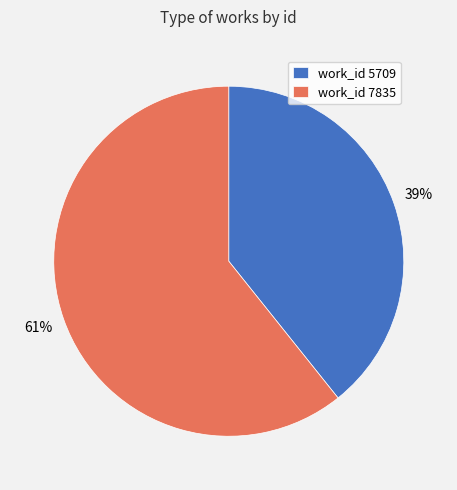

Which slice is the largest?

work_id 7835